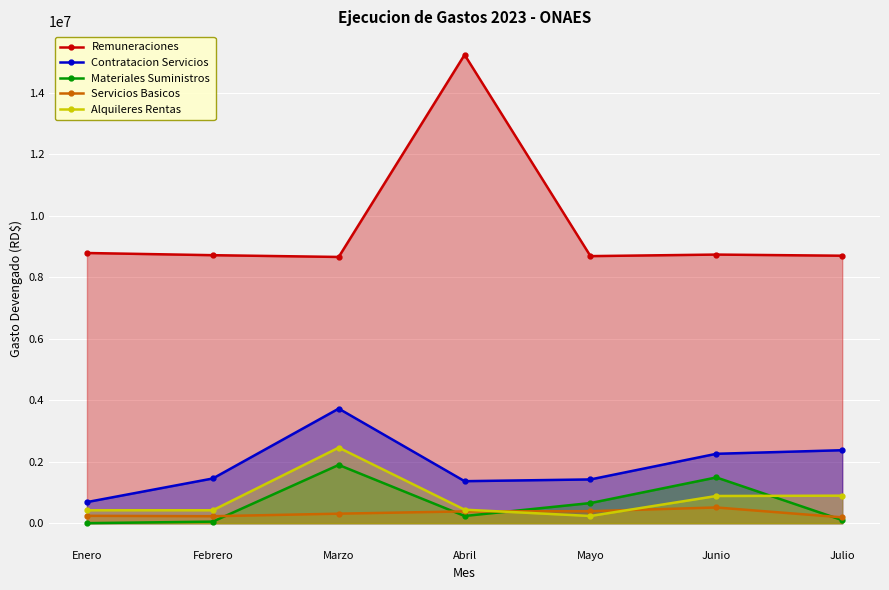

What are all the series names shown in the legend?

Remuneraciones, Contratacion Servicios, Materiales Suministros, Servicios Basicos, Alquileres Rentas